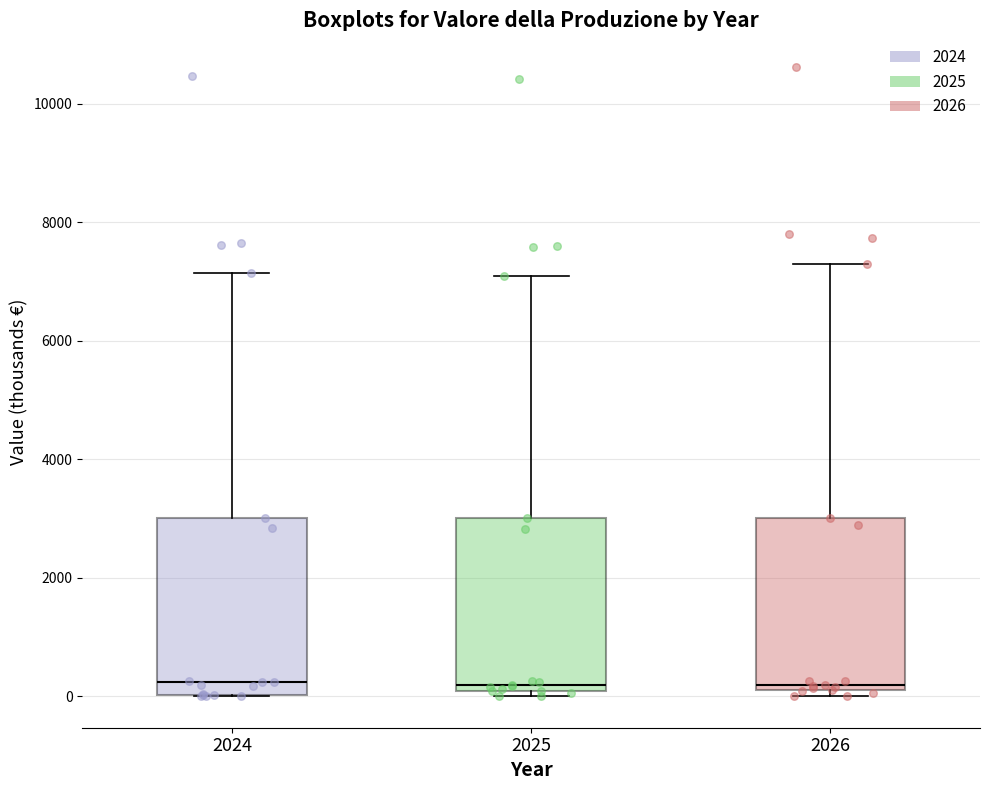

Reading left to right, transcribe this box plot: for each box, give where its median line is, the range the box spans, and where its two whiskers end, as read against the y-axis. The values are not printed on the chart, so give them approximately, as read against the axis.

2024: median 200, box 0 to 3000, whiskers 0 to 7200
2025: median 200, box 0 to 3000, whiskers 0 (just below the box's lower edge) to 7200
2026: median 200 (just above the box's lower edge), box 200 to 3000, whiskers 0 to 7200